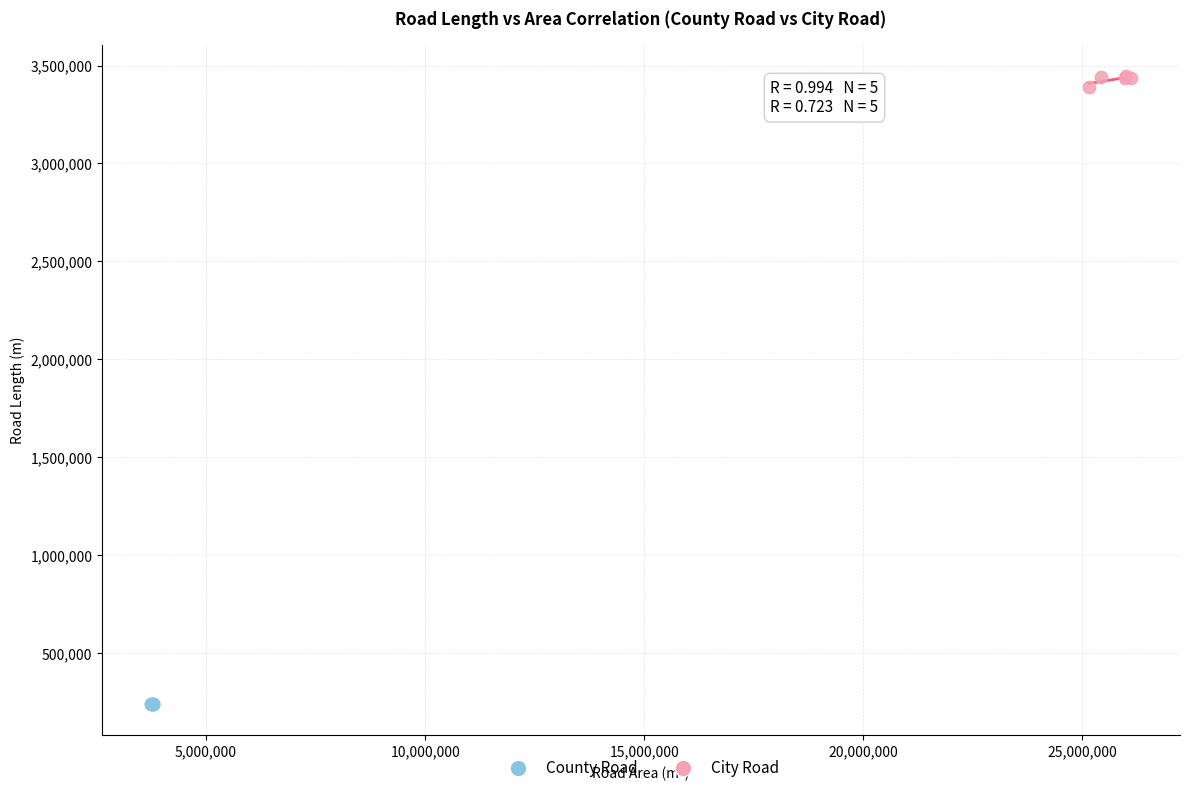

Which series reaches the minimum Y coordinate?

County Road